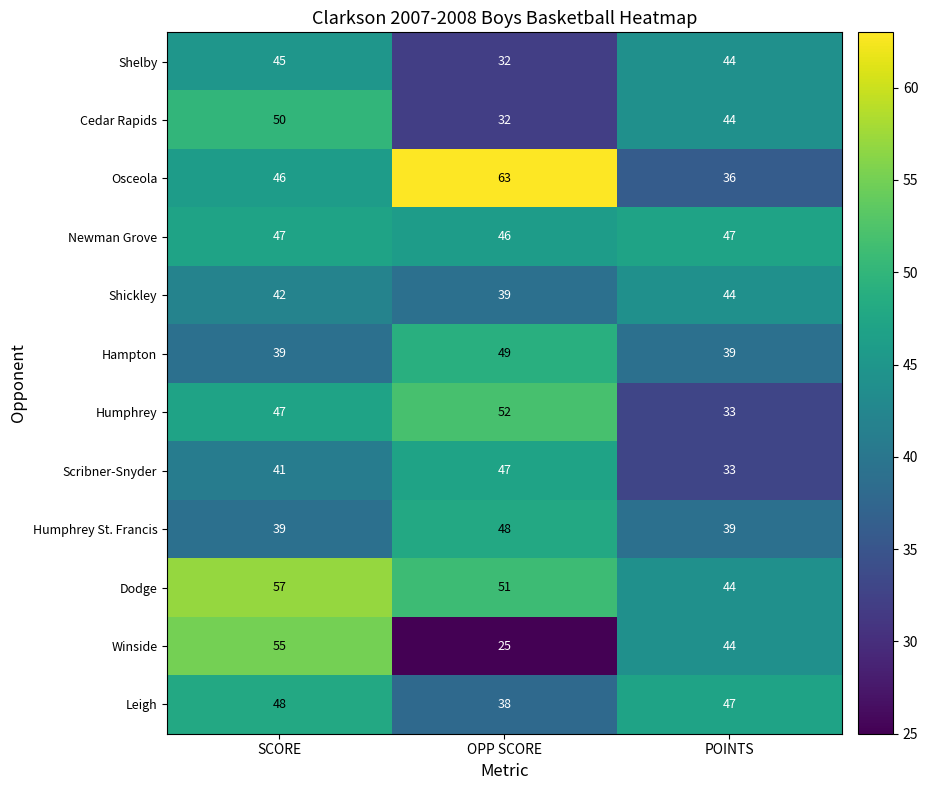

Where is Winside nearest to the value 40?

POINTS